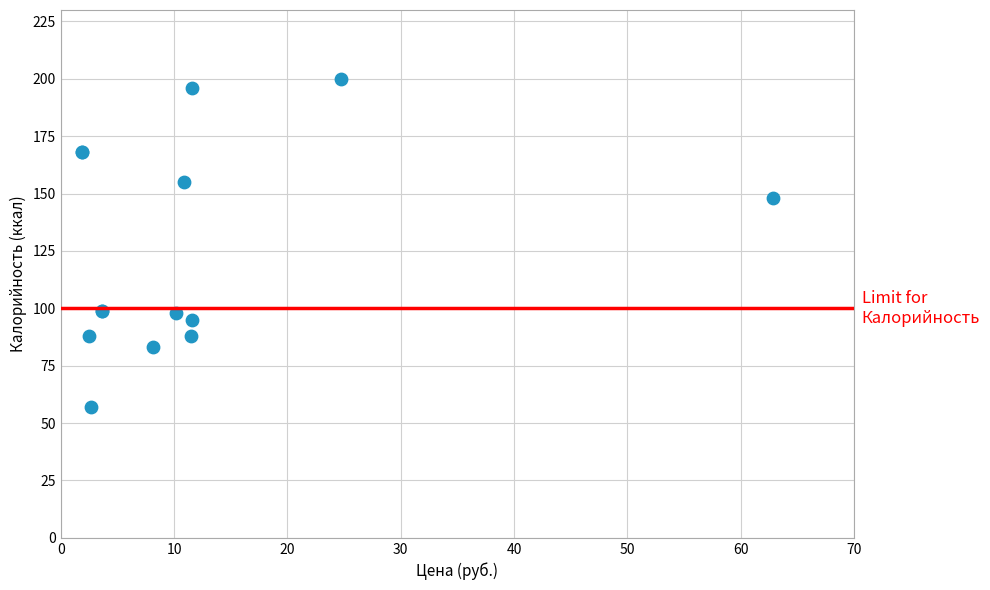

What Y value in the scatter plot is closest to 128?

148